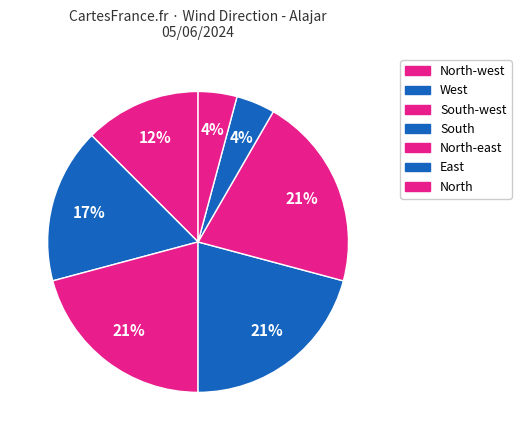

Approximately how many times larger is the value at East compared to North-east?

0.2